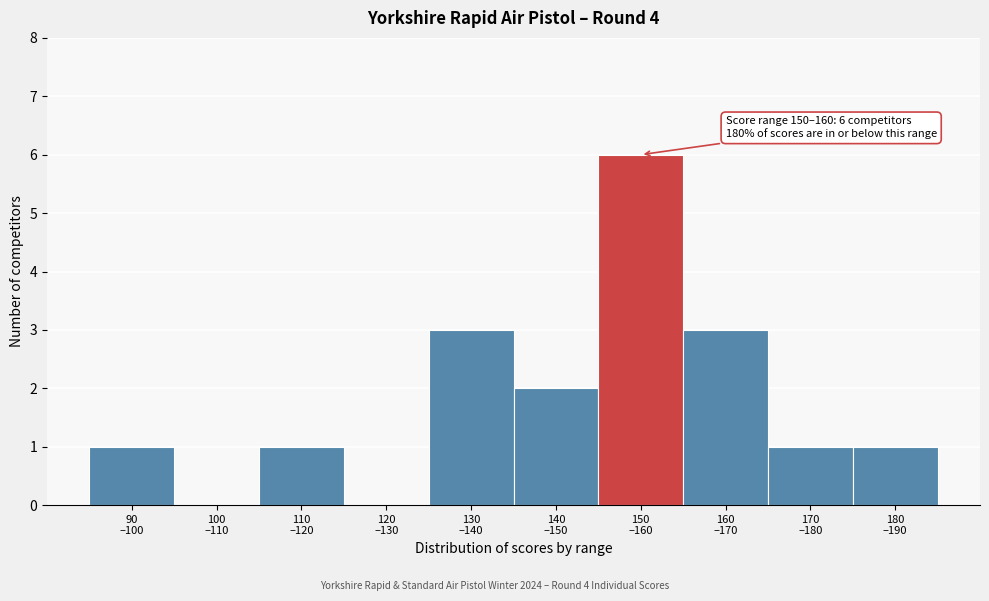

What is the greatest value displayed?

6